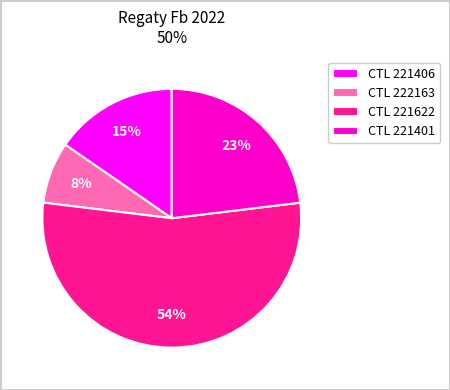

Rank the categories by value from highest to lowest.

CTL 221622, CTL 221401, CTL 221406, CTL 222163